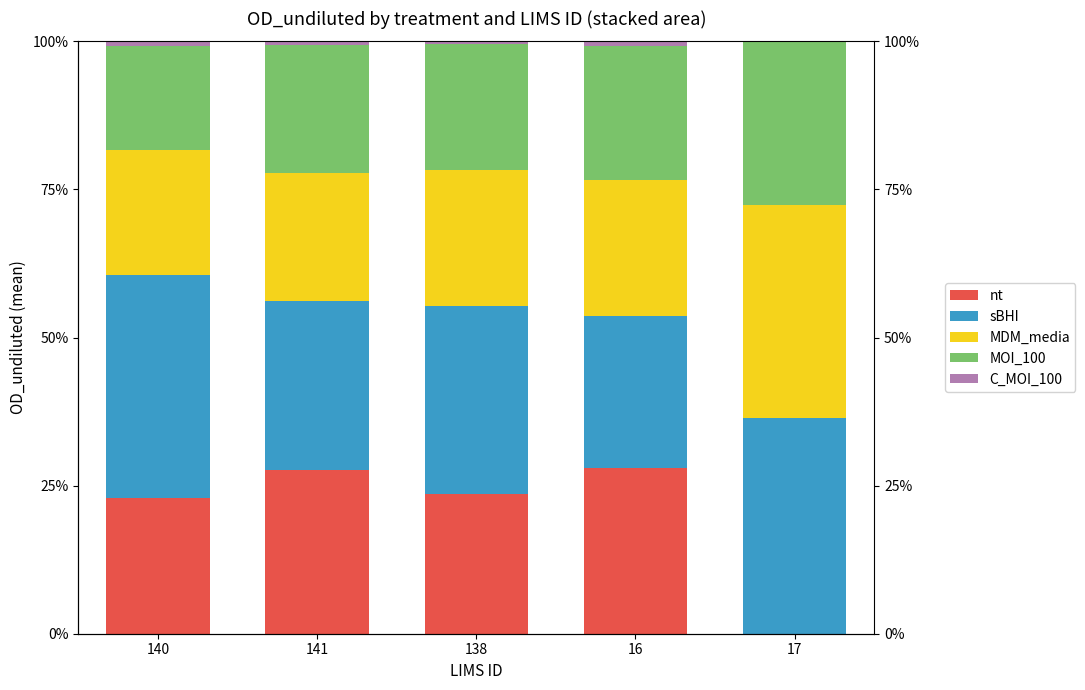

The value of MDM_media at 17 is 54.9. True or false?

False